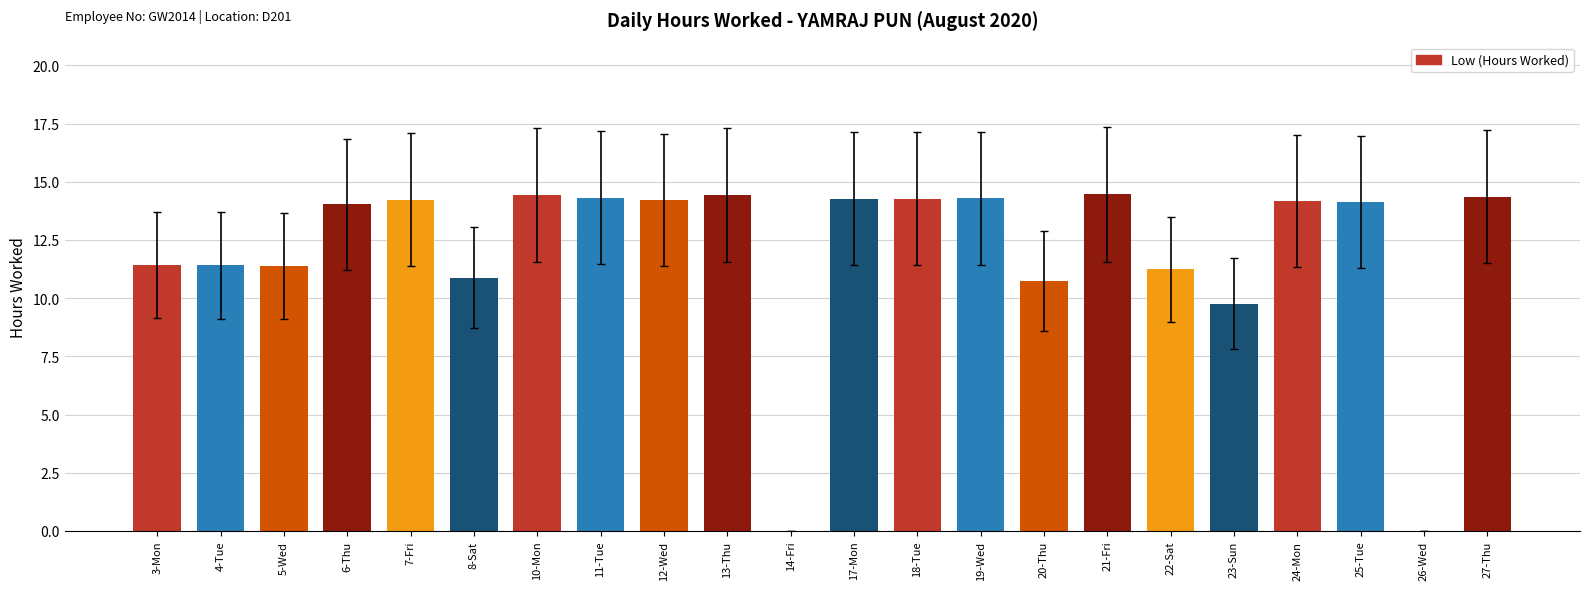

True or false: the data shows 14.4 at 13-Thu.

True